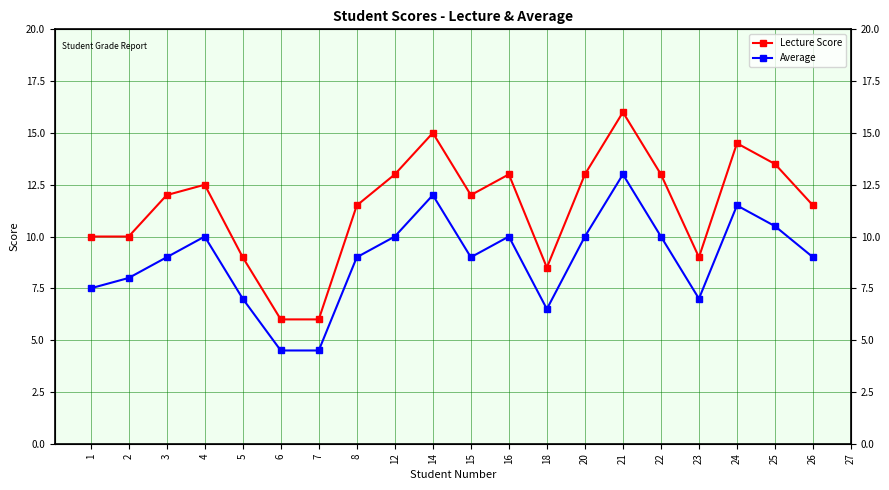

What are all the series names shown in the legend?

Lecture Score, Average